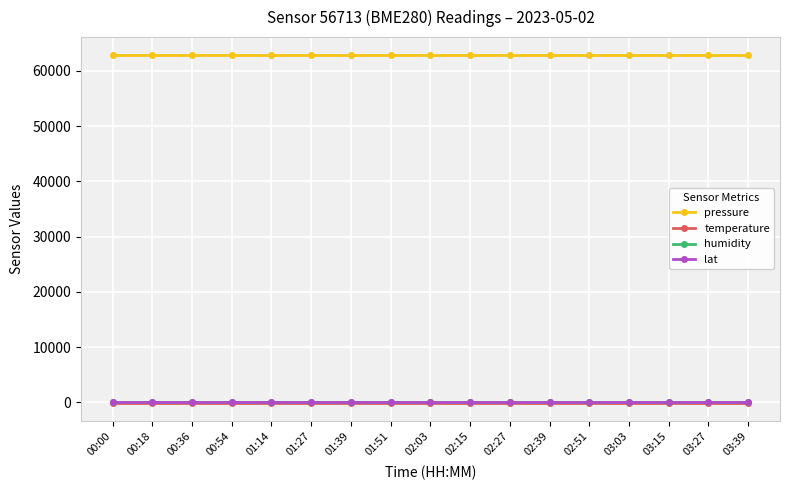

Is the value of lat at 01:14 greater than the value of pressure at 00:00?

No